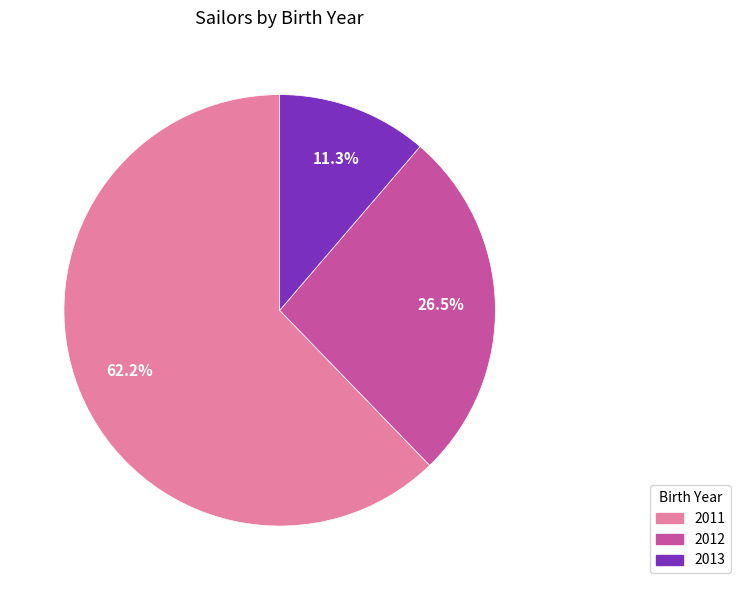

What percentage is NOT represented by 2013?

88.7%